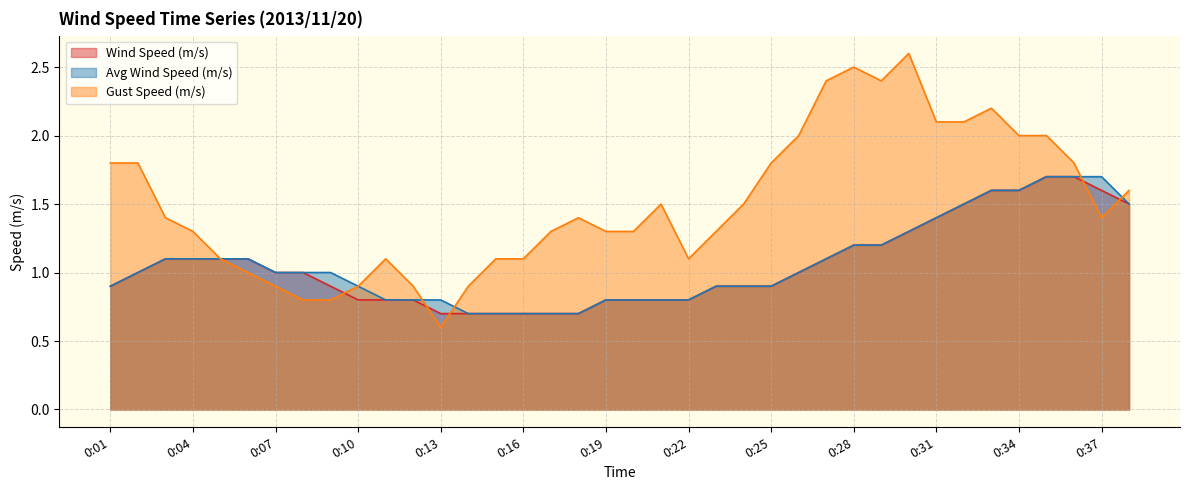

The value of Avg Wind Speed (m/s) at 0:11 is 0.8. True or false?

True